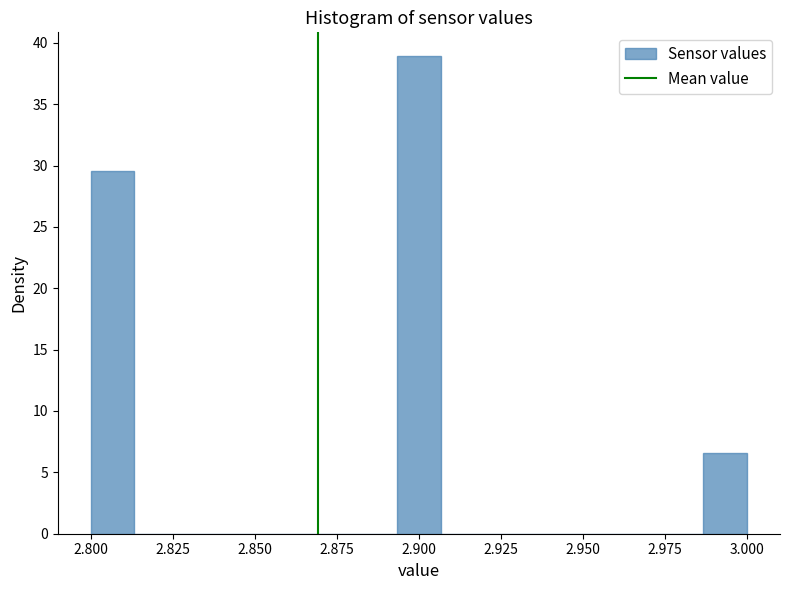

Read against the x-axis, roughly where is the centre of the tallest bar?

2.900